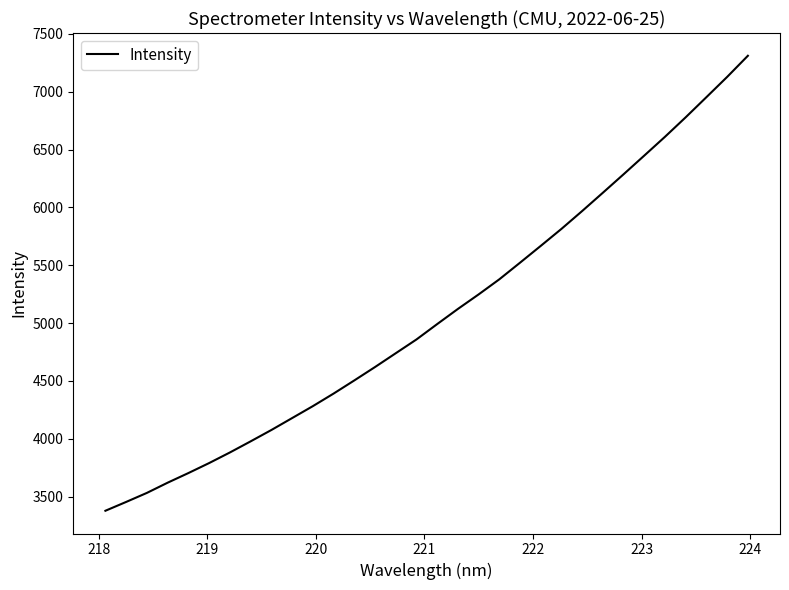

What is the difference between the maximum and minimum values?

3933.7